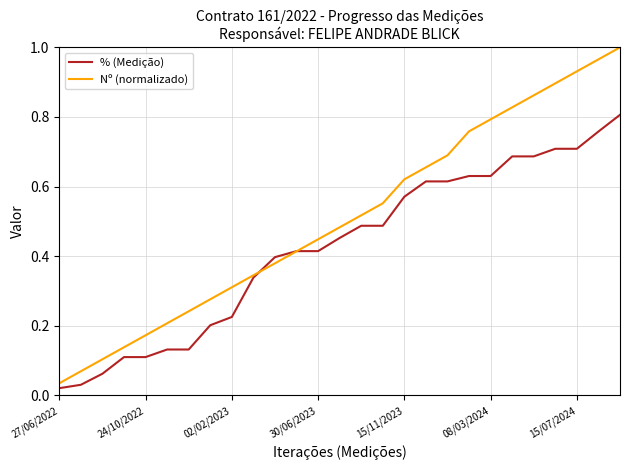

How many intersections are there between Nº (normalizado) and % (Medição)?

2